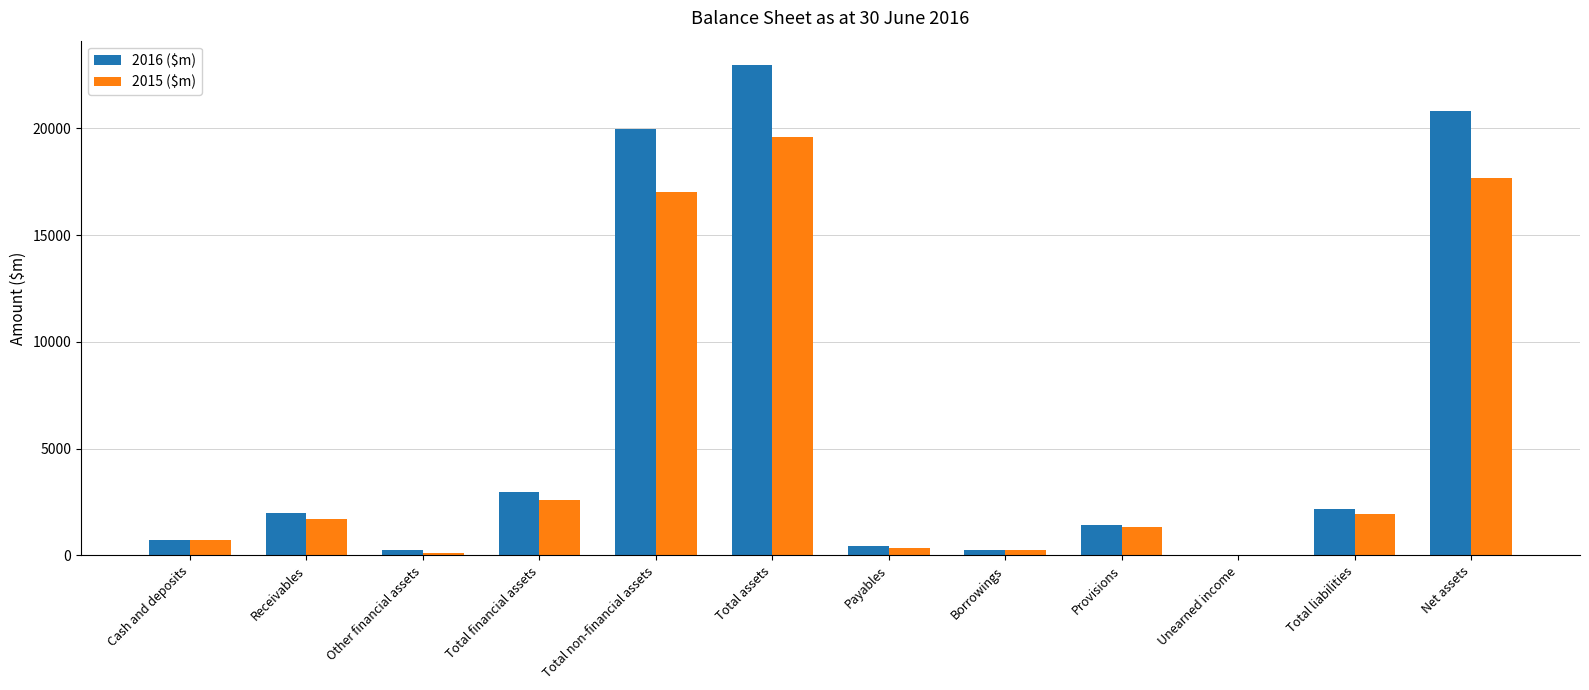

How many categories are shown in the chart?

12